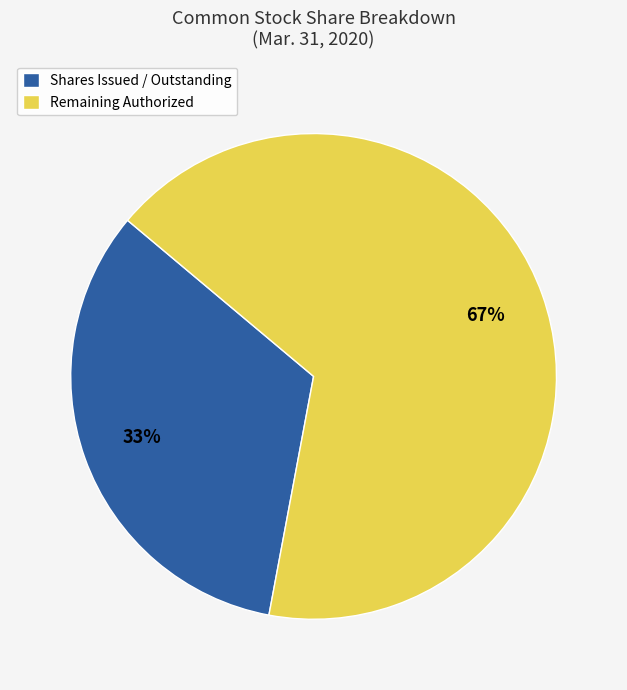

What is the smallest slice in the pie chart?

Shares Issued / Outstanding